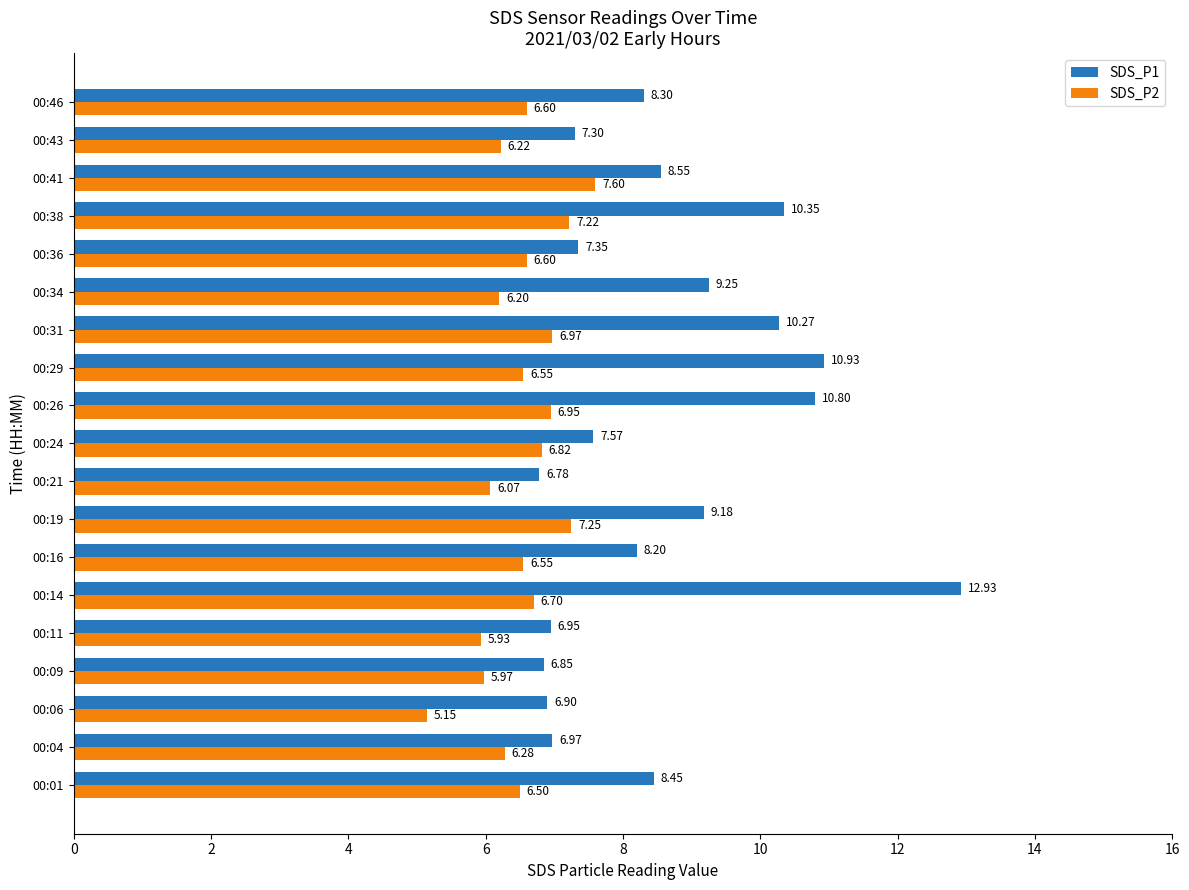

Which series has the largest range (max minus min)?

SDS_P1